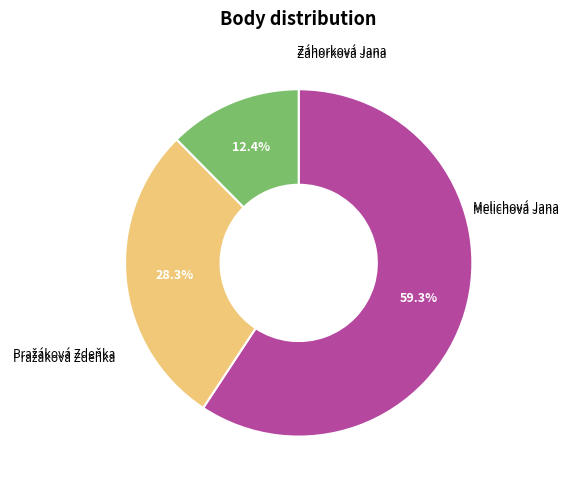

Is there a majority slice in this chart?

Yes